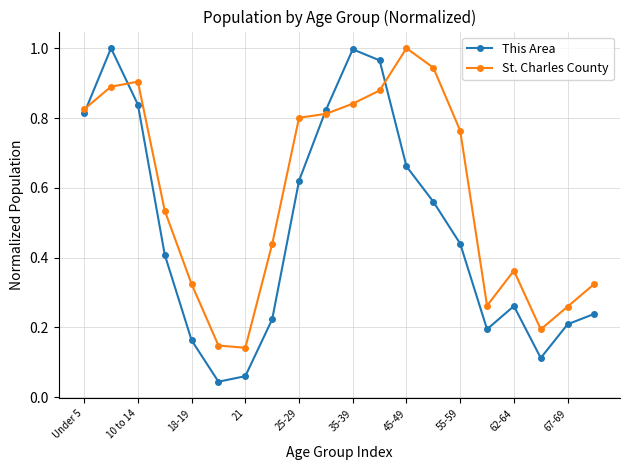

At how many categories does at least one series exceed 0?

20